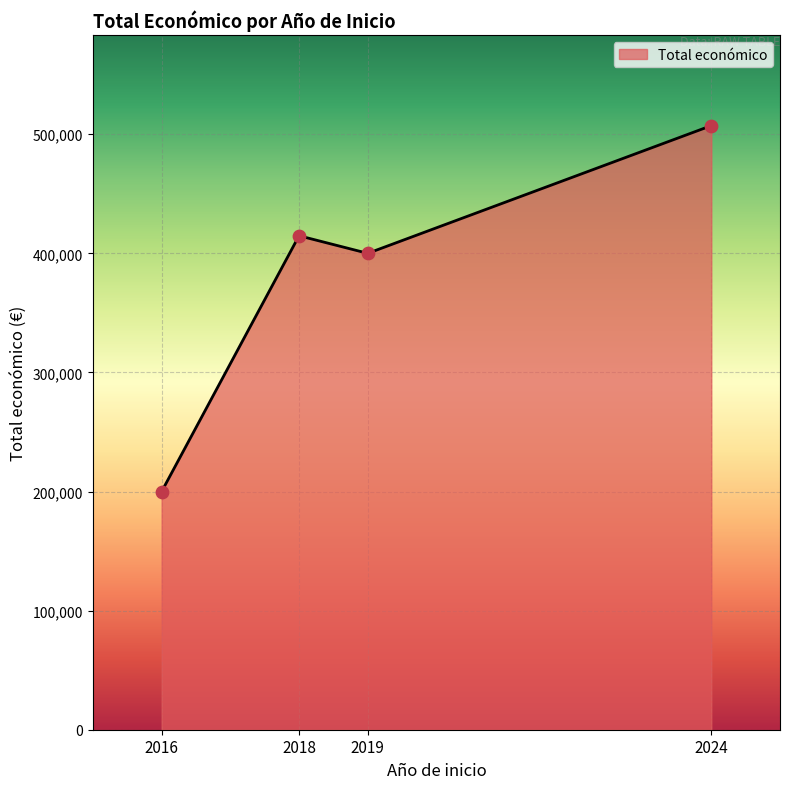

What is the ratio of the value at 2018 to the value at 2016?

2.1